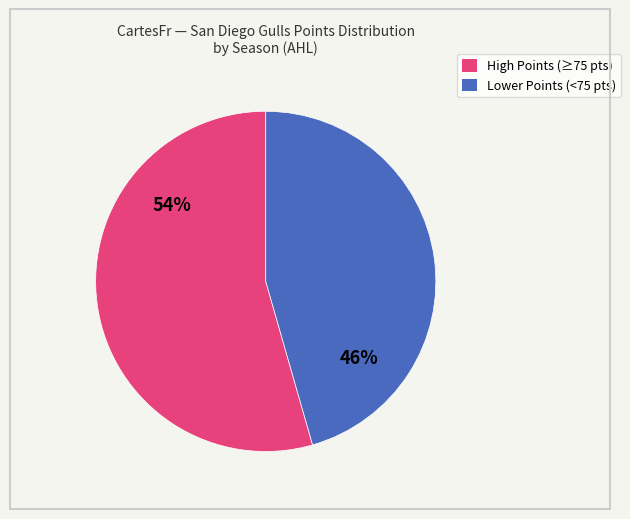

Which has a higher value, High Points (≥75 pts) or Lower Points (<75 pts)?

High Points (≥75 pts)